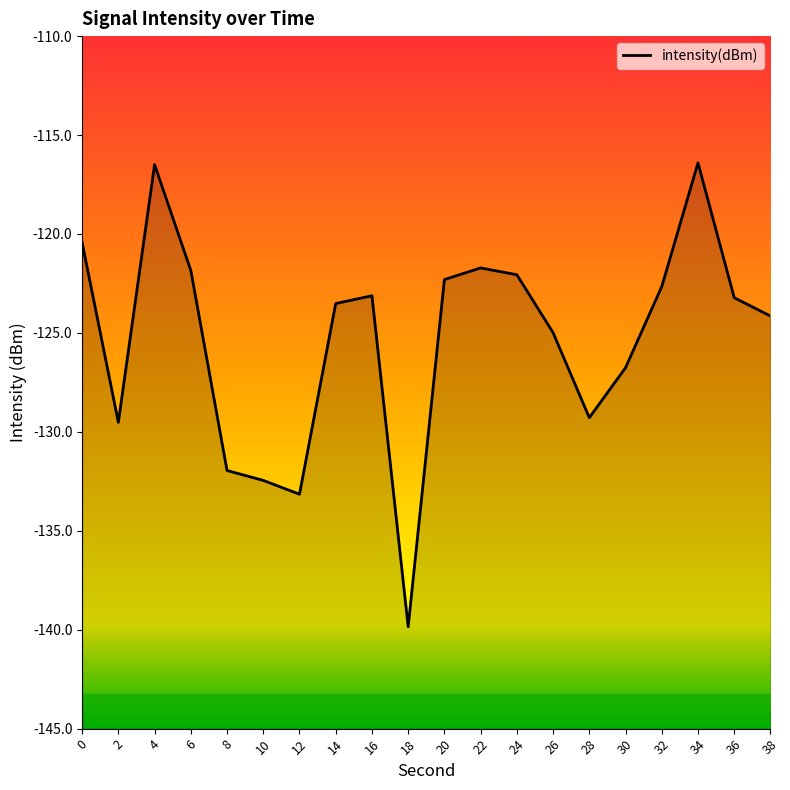

Is it true that the value at 26 is -125.0?

True